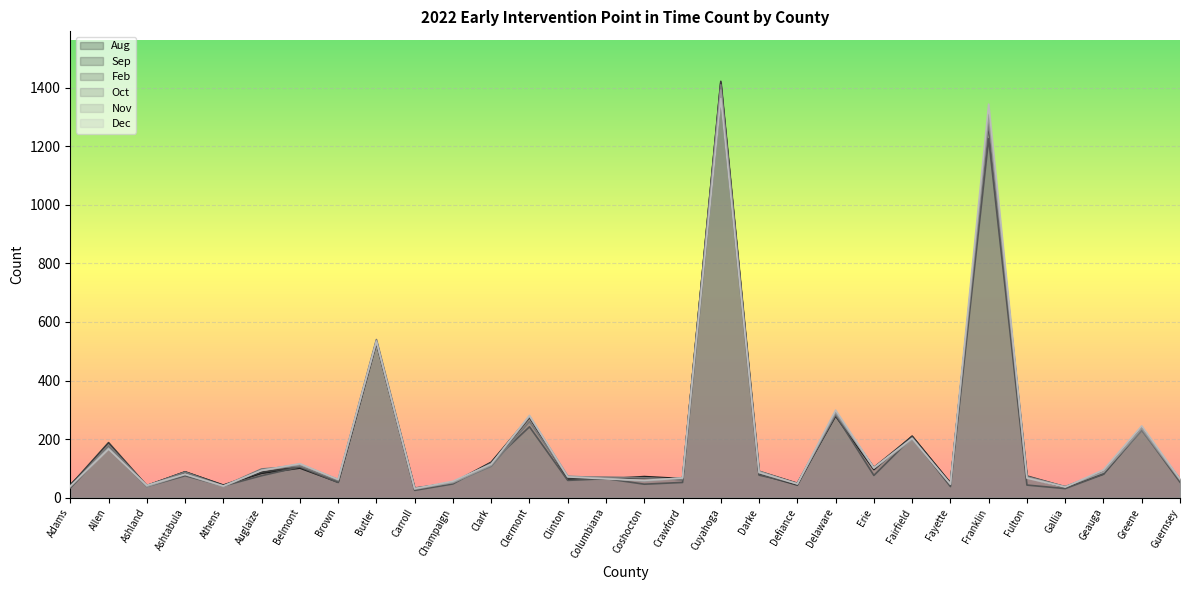

Rank the series by their maximum value, from lowest to highest.

Dec, Feb, Nov, Oct, Aug, Sep